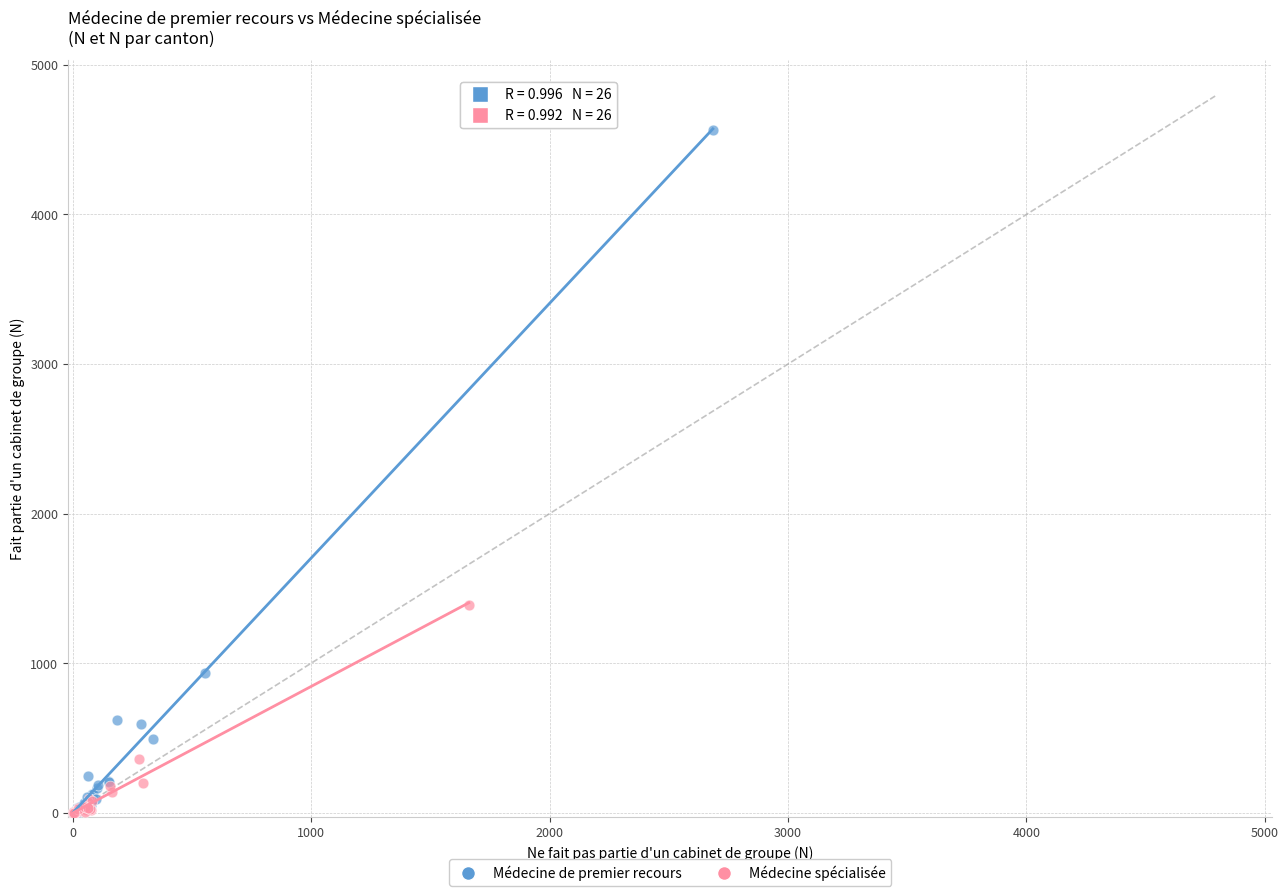

Which series has the largest Y range (max minus min)?

Médecine de premier recours